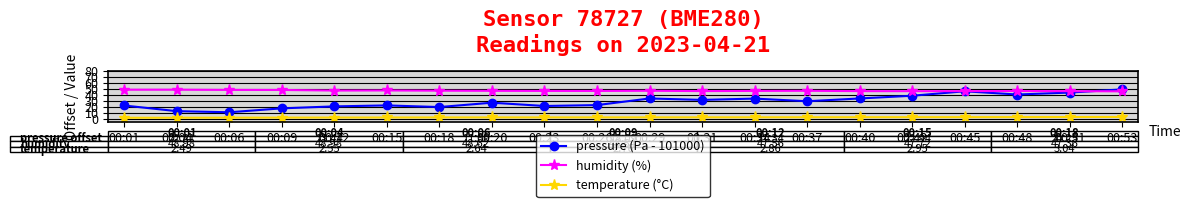

True or false: pressure (Pa - 101000) and temperature (°C) cross at least once.

False